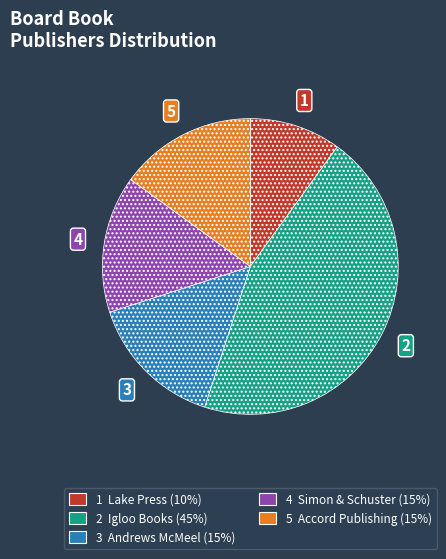

Is there a majority slice in this chart?

No